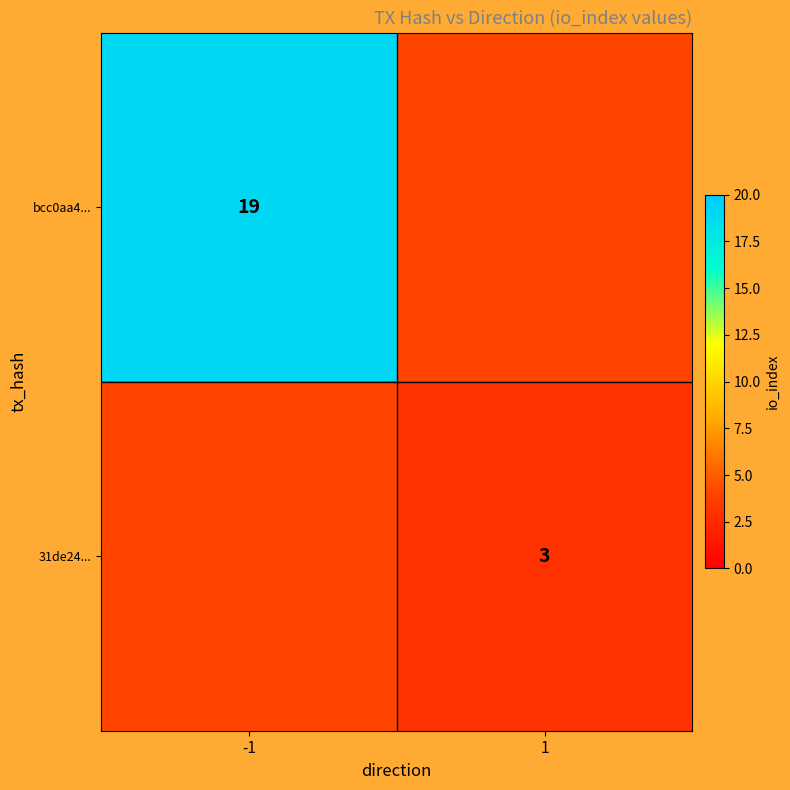

True or false: bcc0aa4... has a value of 30.8 at -1.

False